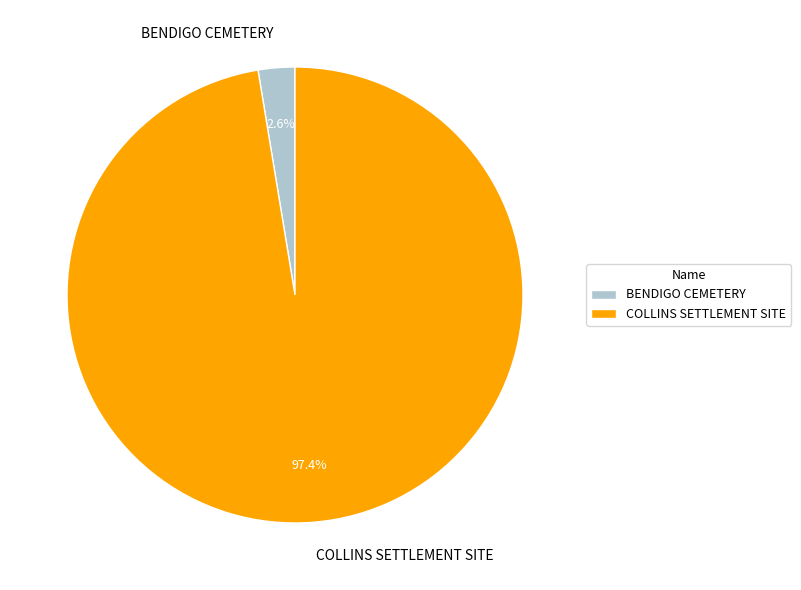

What is the total percentage of COLLINS SETTLEMENT SITE and BENDIGO CEMETERY?

100.0%